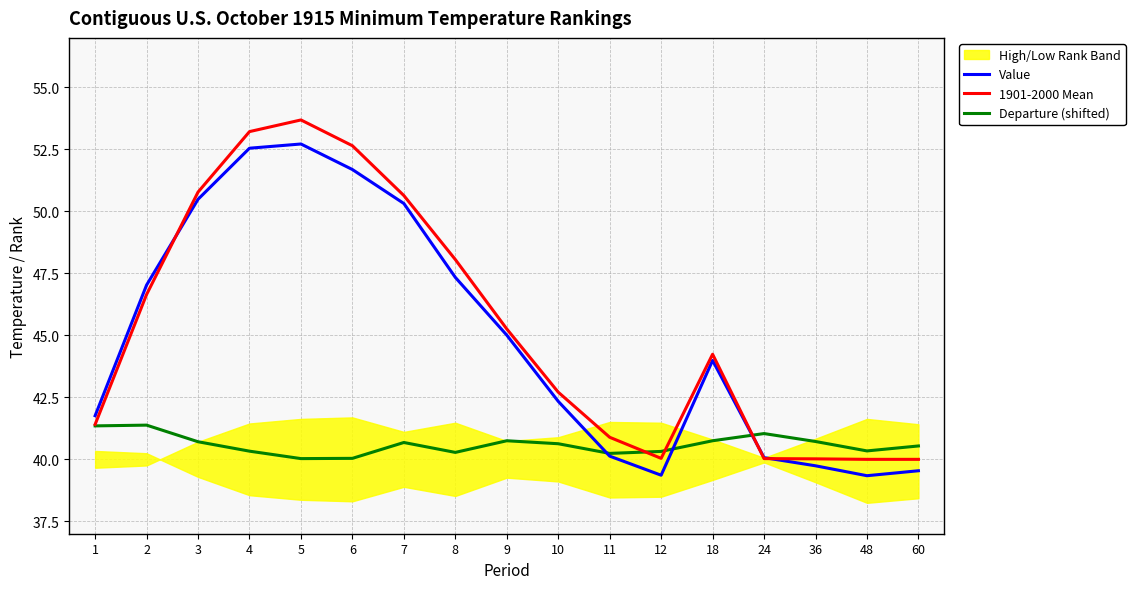

At which category does the chart reach its peak across all series?

5